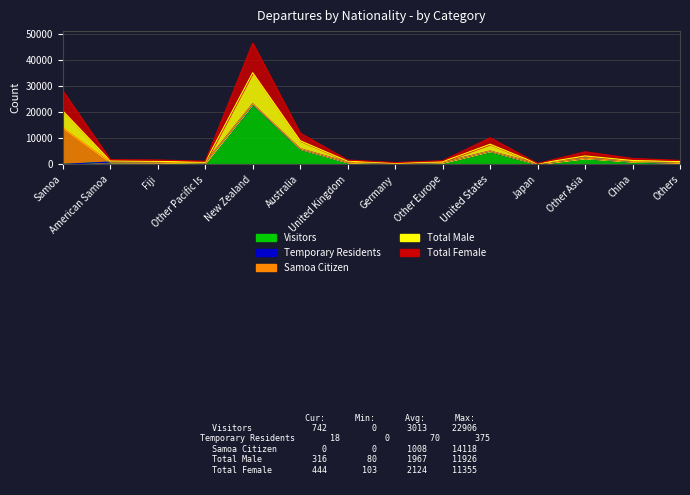

Read the Total Female value at United Kingdom, to the nearest 50.

850